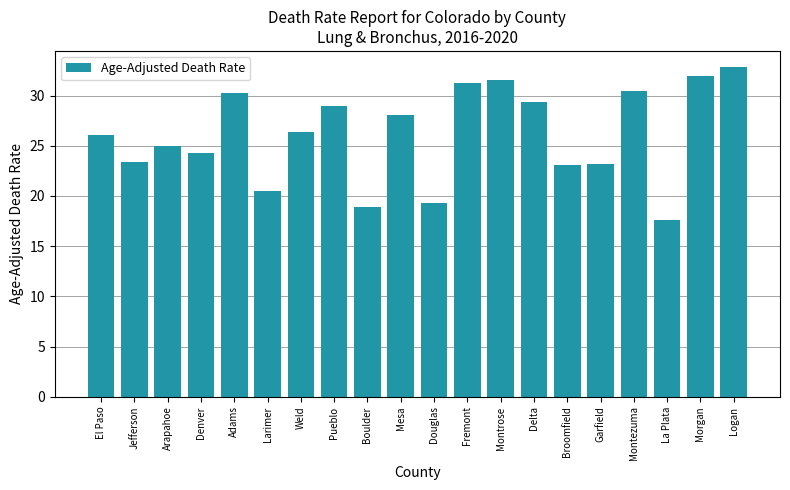

What is the label of the 1st bar from the right?

Logan